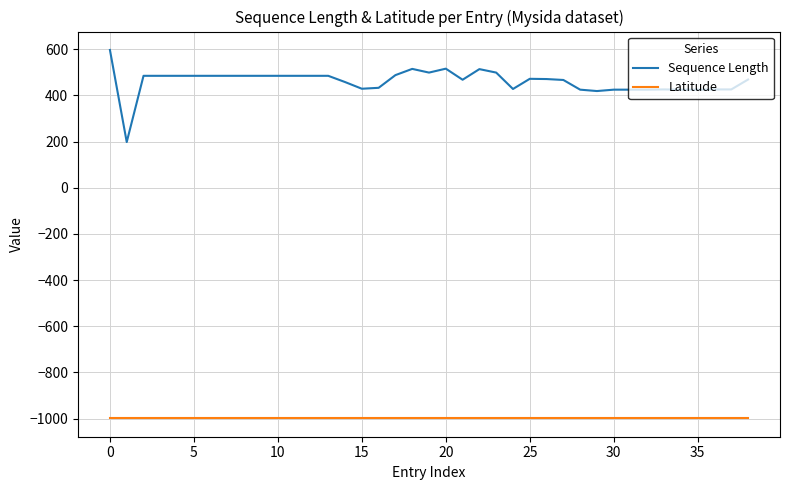

List the series in order of their peak value, lowest first.

Latitude, Sequence Length